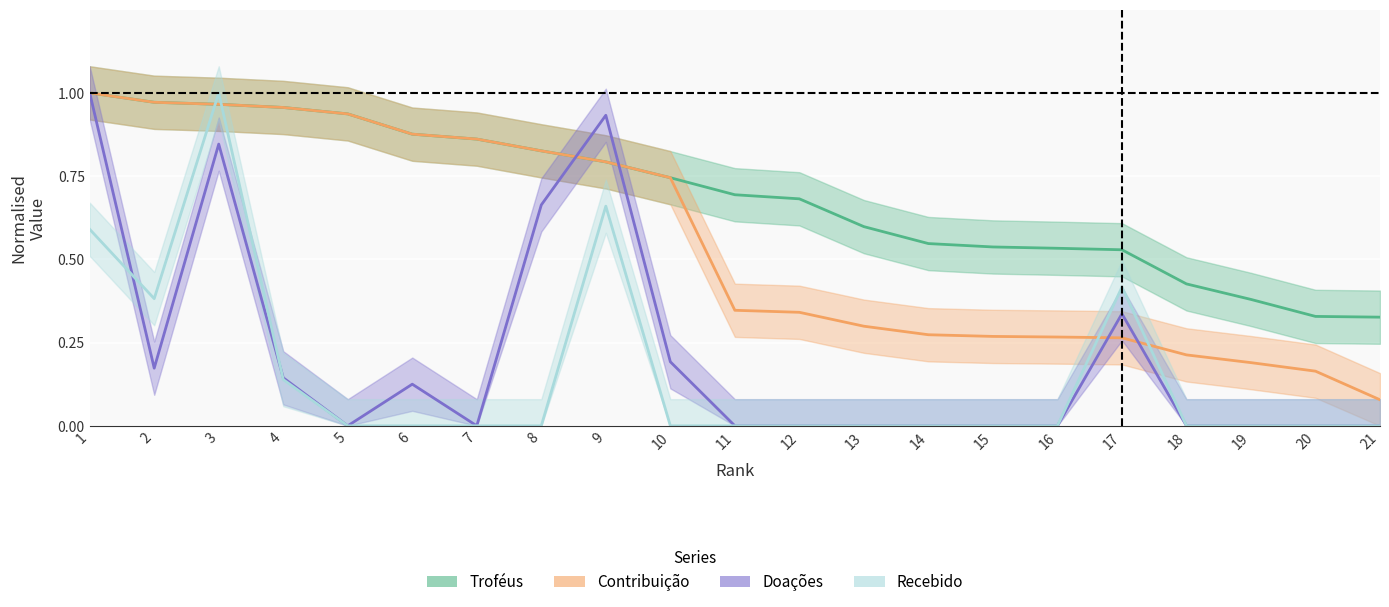

Reading right to left, extract all data points from this chart.

Troféus: 0.3	0.3	0.4	0.4	0.5	0.5	0.5	0.5	0.6	0.7	0.7	0.7	0.8	0.8	0.9	0.9	0.9	1.0	1.0	1.0	1.0
Contribuição: 0.1	0.2	0.2	0.2	0.3	0.3	0.3	0.3	0.3	0.3	0.3	0.7	0.8	0.8	0.9	0.9	0.9	1.0	1.0	1.0	1.0
Doações: 0.0	0.0	0.0	0.0	0.3	0.0	0.0	0.0	0.0	0.0	0.0	0.2	0.9	0.7	0.0	0.1	0.0	0.1	0.8	0.2	1.0
Recebido: 0.0	0.0	0.0	0.0	0.4	0.0	0.0	0.0	0.0	0.0	0.0	0.0	0.7	0.0	0.0	0.0	0.0	0.1	1.0	0.4	0.6